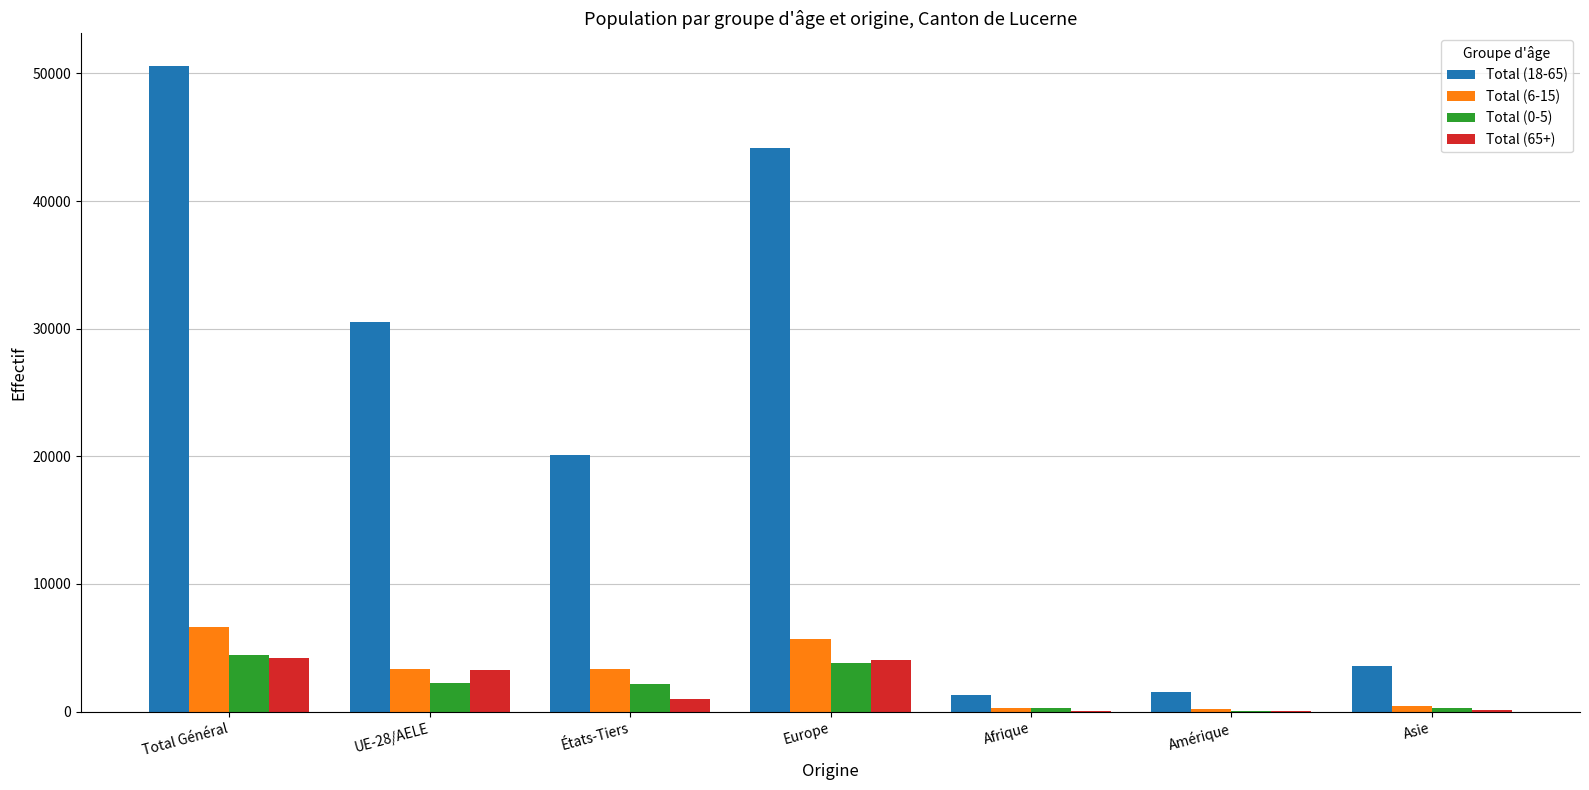

The value of Total (0-5) at UE-28/AELE is 2211. True or false?

True